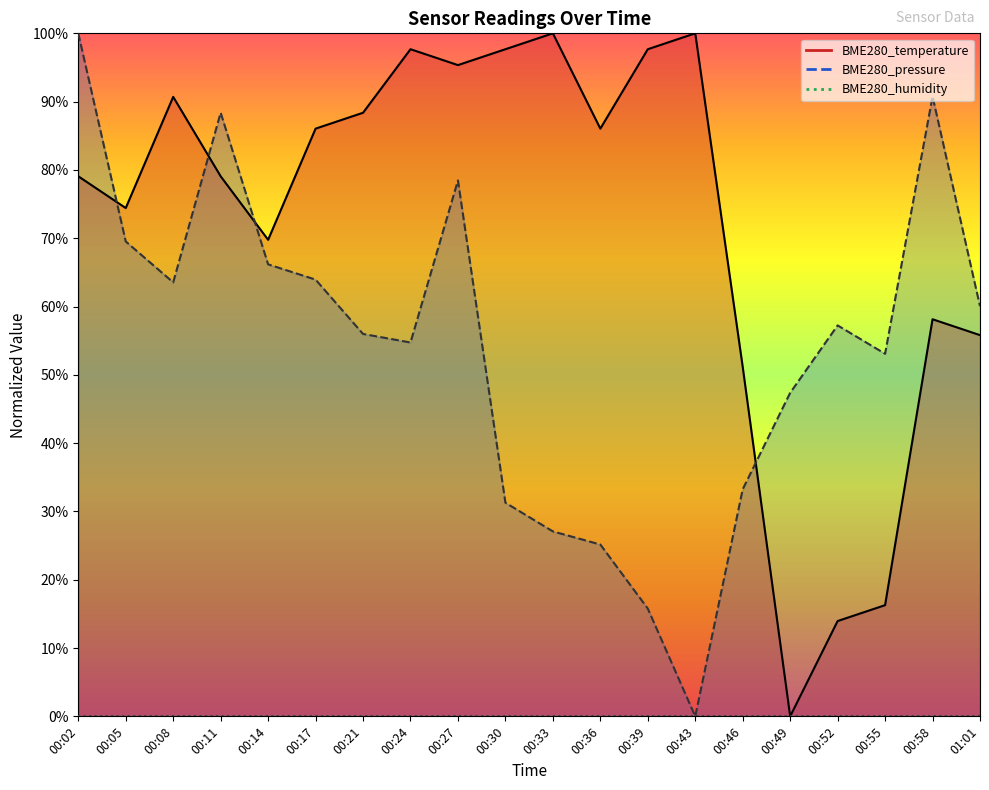

At which label does BME280_pressure first exceed 57?

00:02